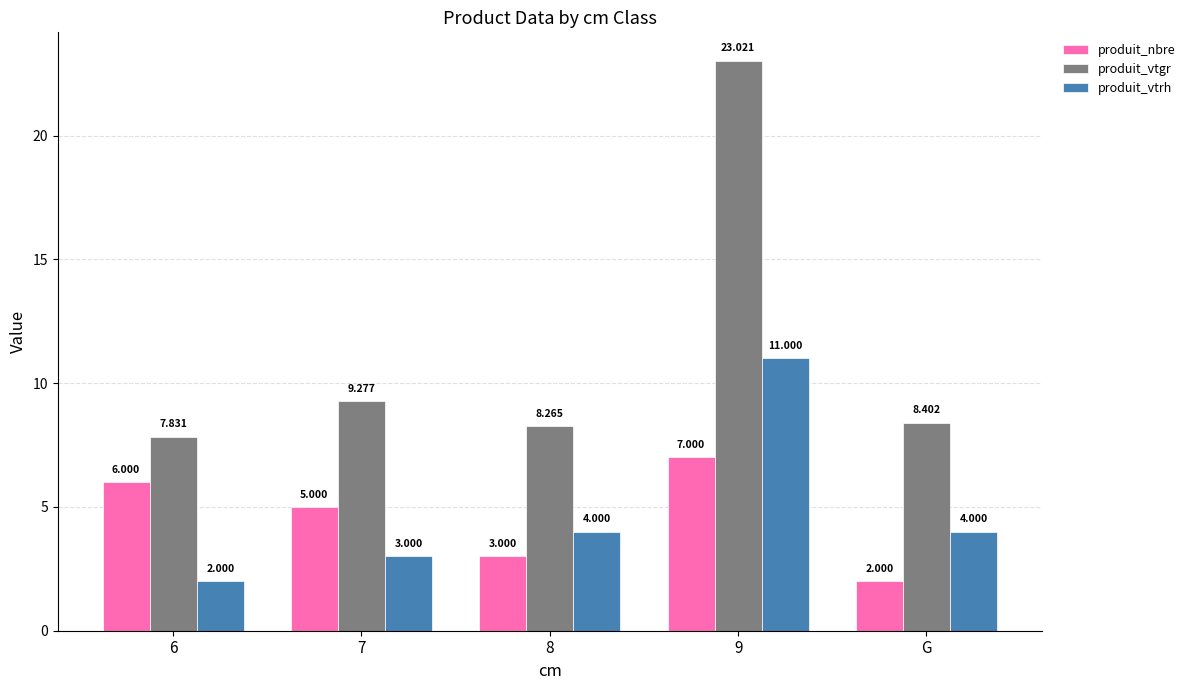

Count the number of data series in this chart.

3